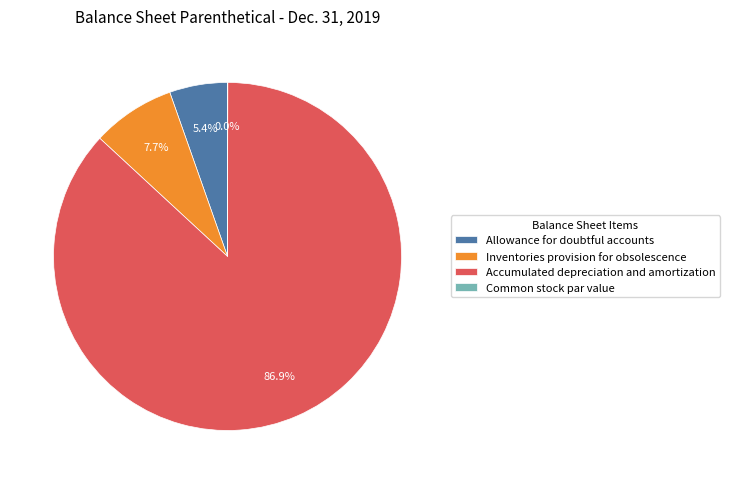

How much of the chart is everything except Allowance for doubtful accounts?

94.6%